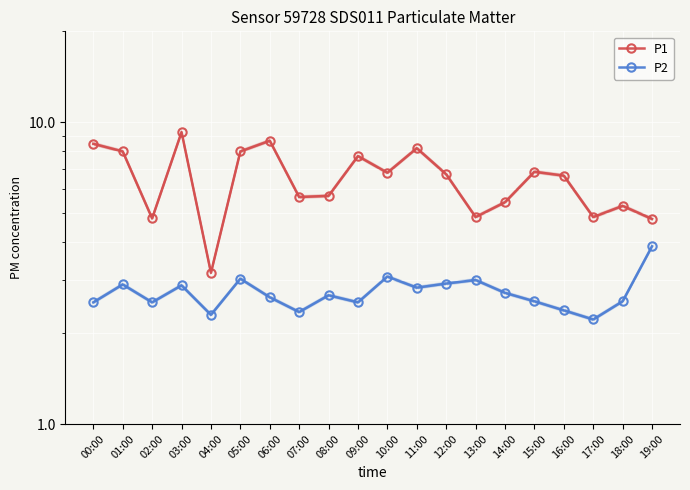

At which category does P2 reach its first local valley?

02:00